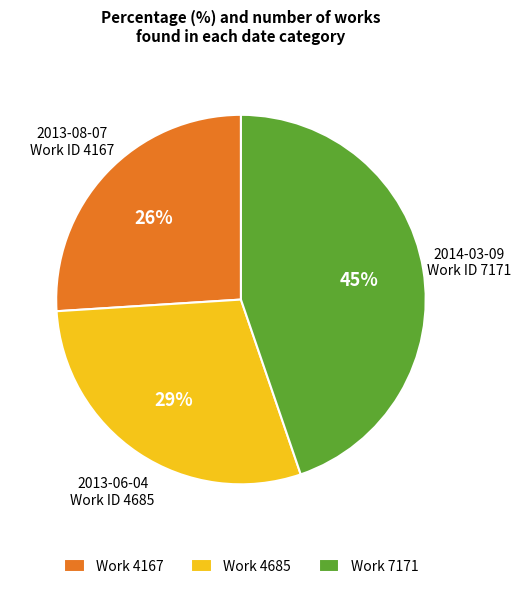

Count the number of slices in the pie.

3